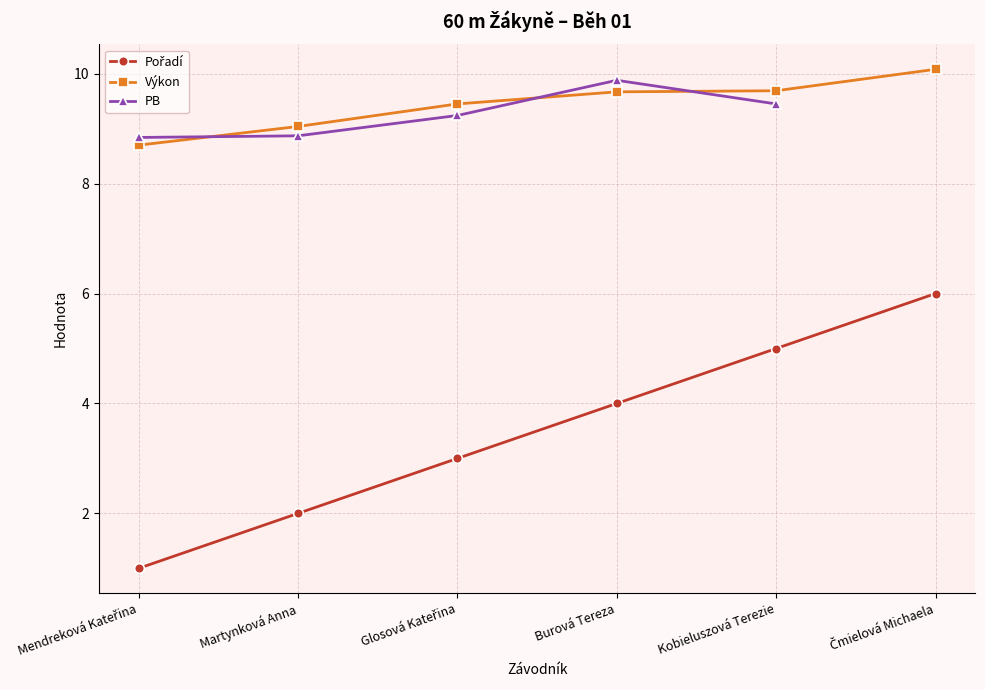

How many PB values are between 8 and 9?

2